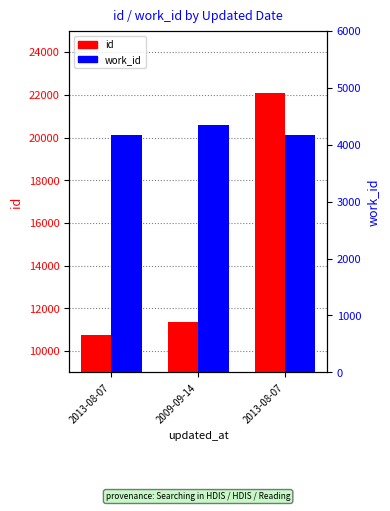

What is the value of the id bar at the 1st from the left?

10751